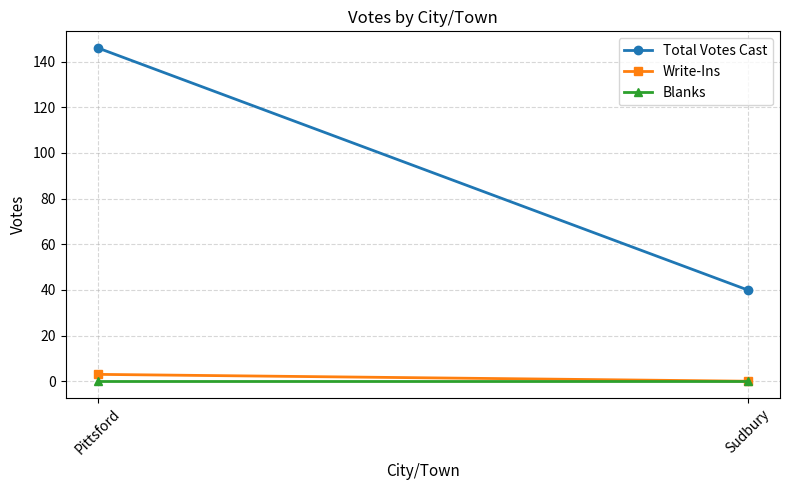

List the series in order of their peak value, lowest first.

Blanks, Write-Ins, Total Votes Cast